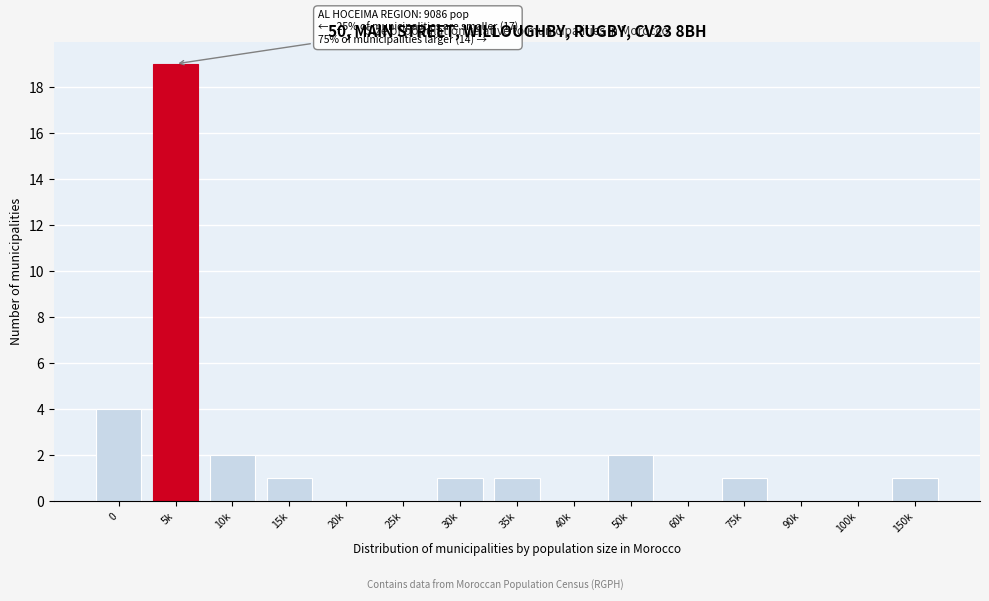

Reading left to right, list all the values displayed in this chart.

0=4	5k=19	10k=2	15k=1	20k=0	25k=0	30k=1	35k=1	40k=0	50k=2	60k=0	75k=1	90k=0	100k=0	150k=1